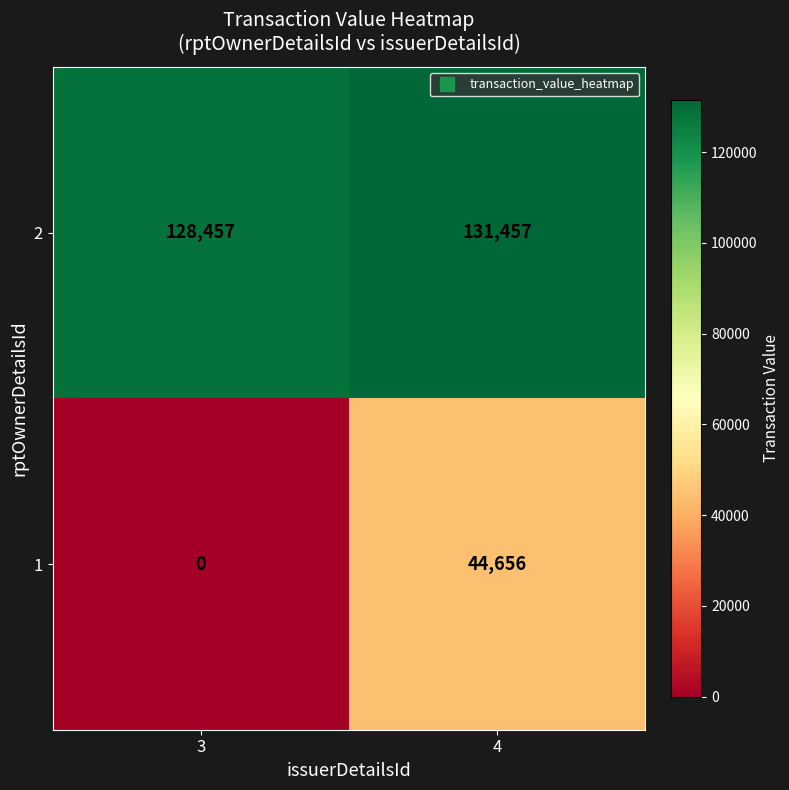

Which series has the largest total across all categories?

2